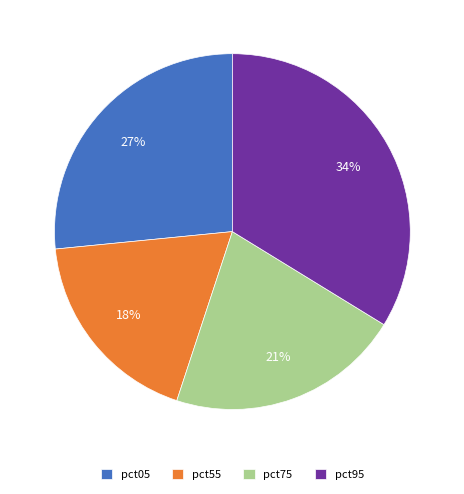

To the nearest percent, what is the average slice percentage?

25%